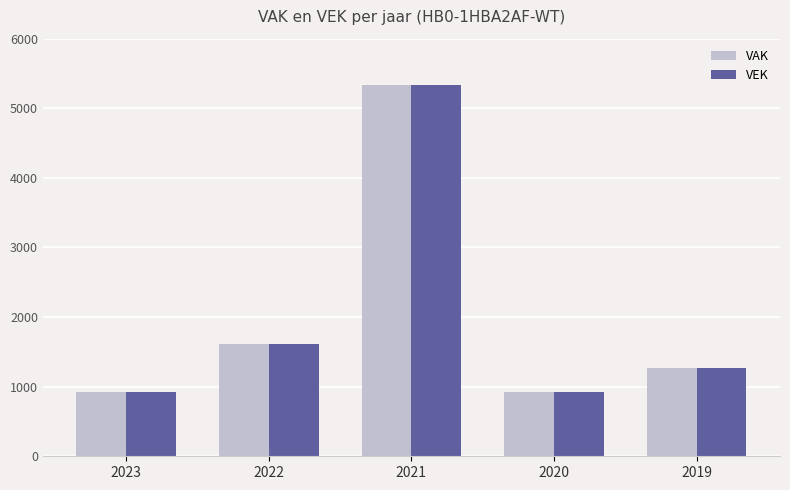

At which category does the chart reach its peak across all series?

2021